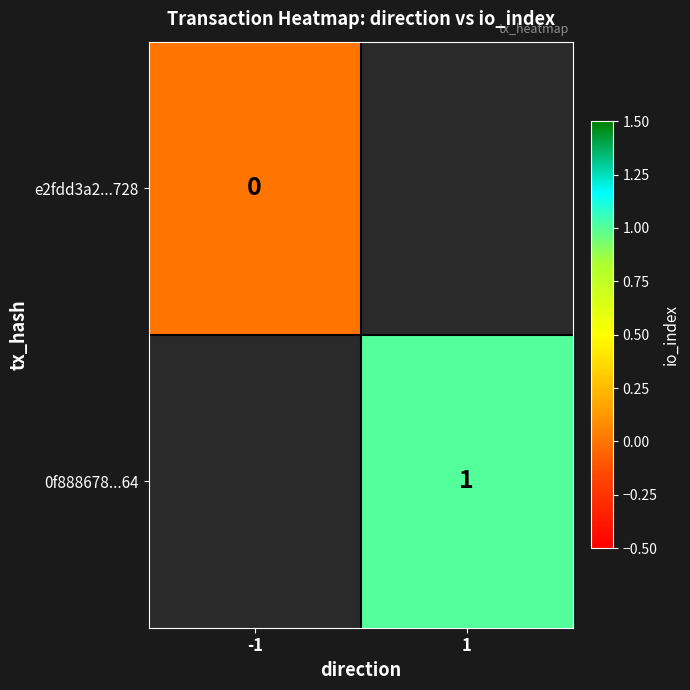

Is the value of e2fdd3a2...728 at -1 greater than the value of 0f888678...64 at 1?

No